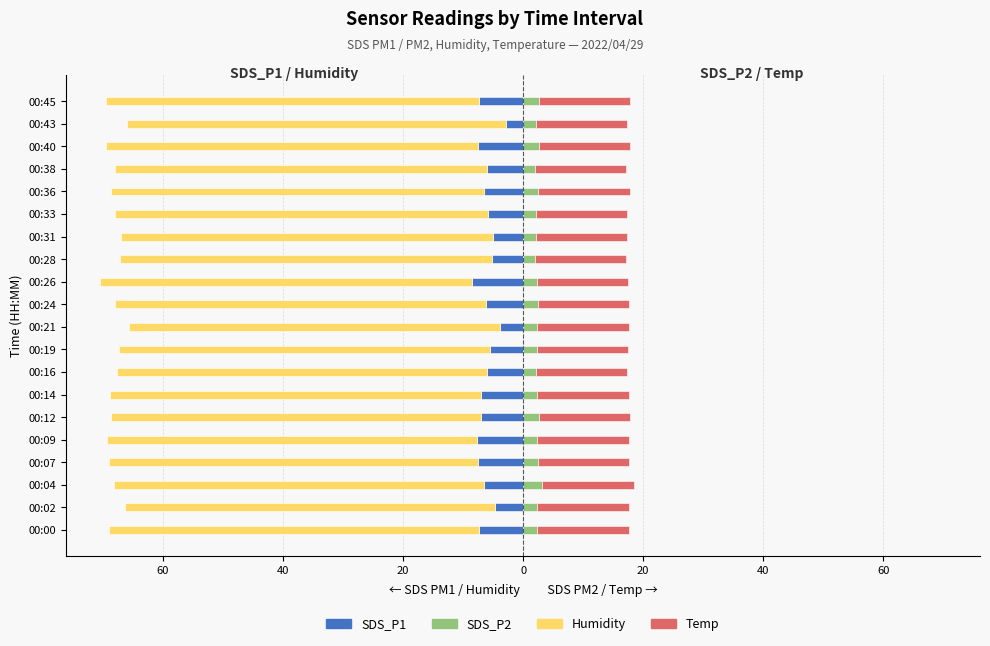

Between 00:38 and 00:45, which series saw the biggest shift?

SDS_P1